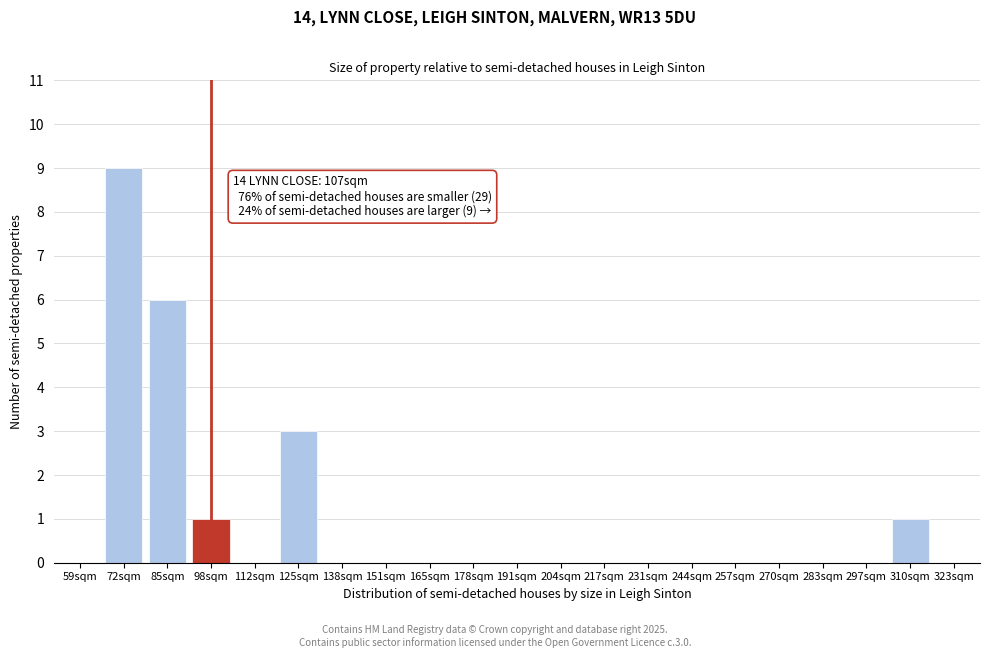

Reading left to right, extract all data points from this chart.

59sqm=0	72sqm=9	85sqm=6	98sqm=1	112sqm=0	125sqm=3	138sqm=0	151sqm=0	165sqm=0	178sqm=0	191sqm=0	204sqm=0	217sqm=0	231sqm=0	244sqm=0	257sqm=0	270sqm=0	283sqm=0	297sqm=0	310sqm=1	323sqm=0